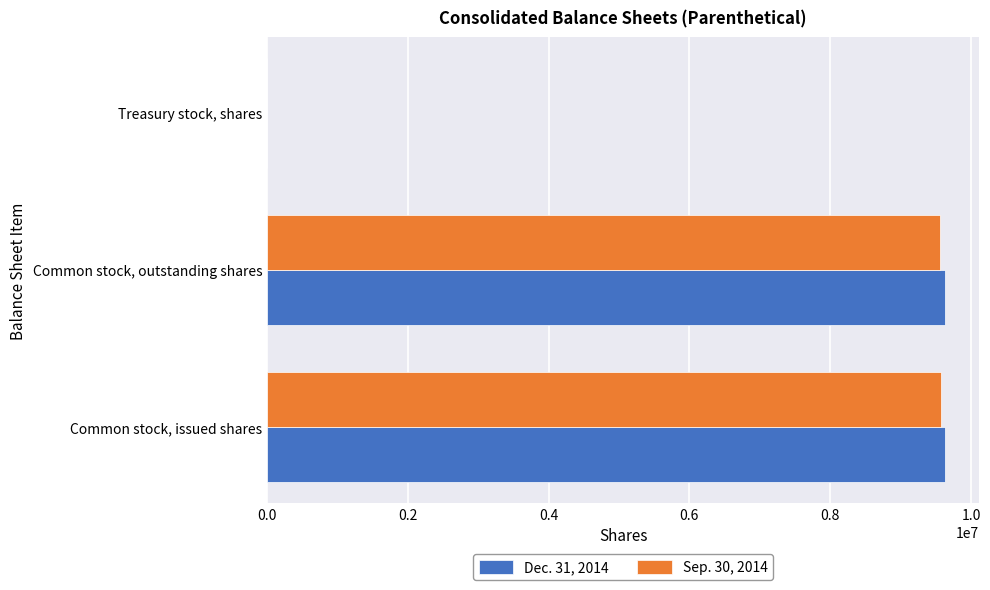

Is the value of Sep. 30, 2014 at Treasury stock, shares greater than the value of Dec. 31, 2014 at Common stock, issued shares?

No